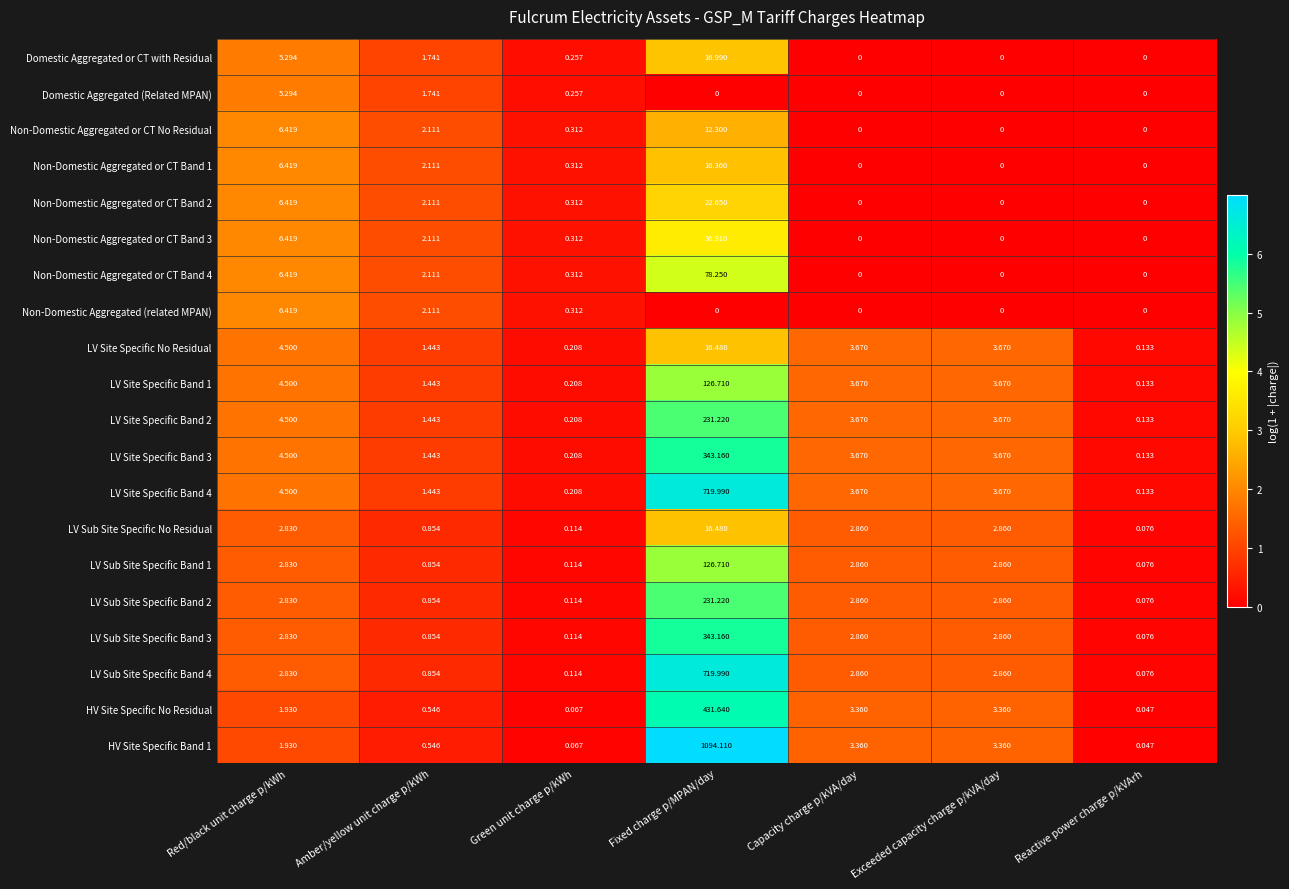

Which category has the highest value across all series?

Fixed charge p/MPAN/day